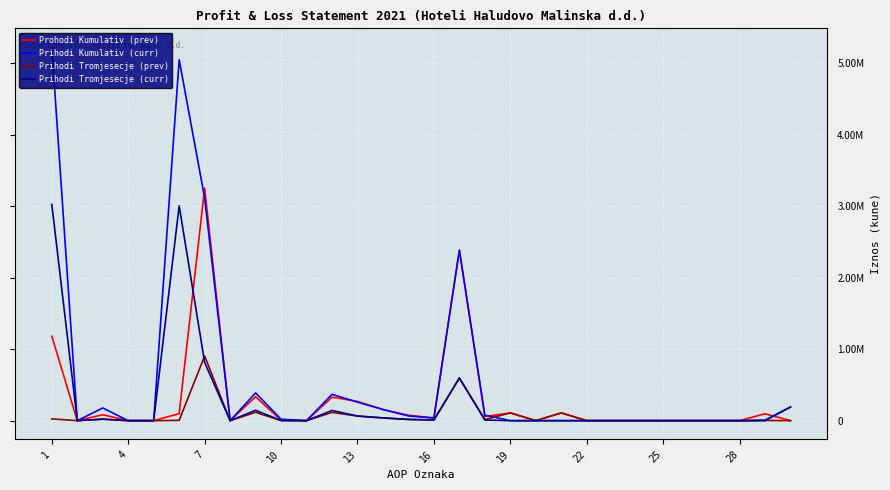

Rank the series by their maximum value, from lowest to highest.

Prihodi Tromjesecje (prev), Prihodi Tromjesecje (curr), Prohodi Kumulativ (prev), Prihodi Kumulativ (curr)